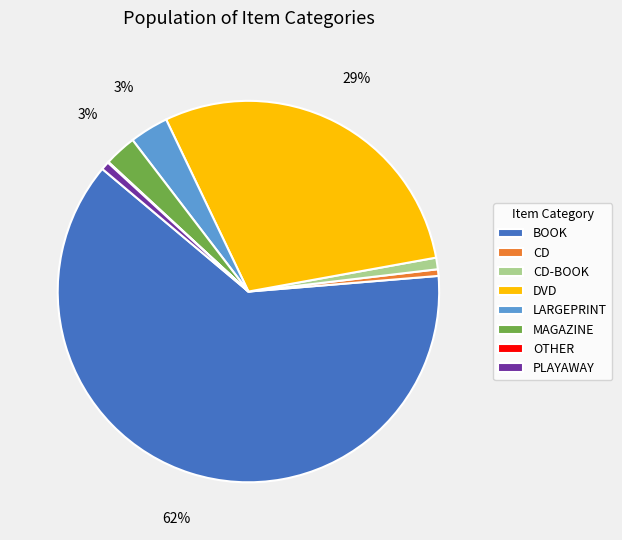

To the nearest percent, what percentage of the pie is CD-BOOK?

1%